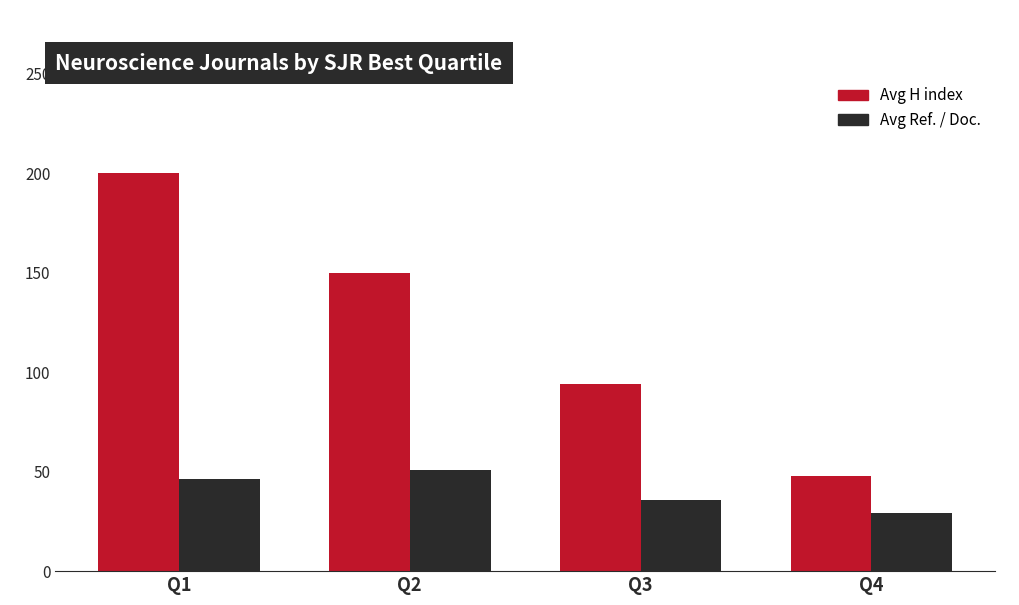

What is the total value across all series at Q4?

77.4